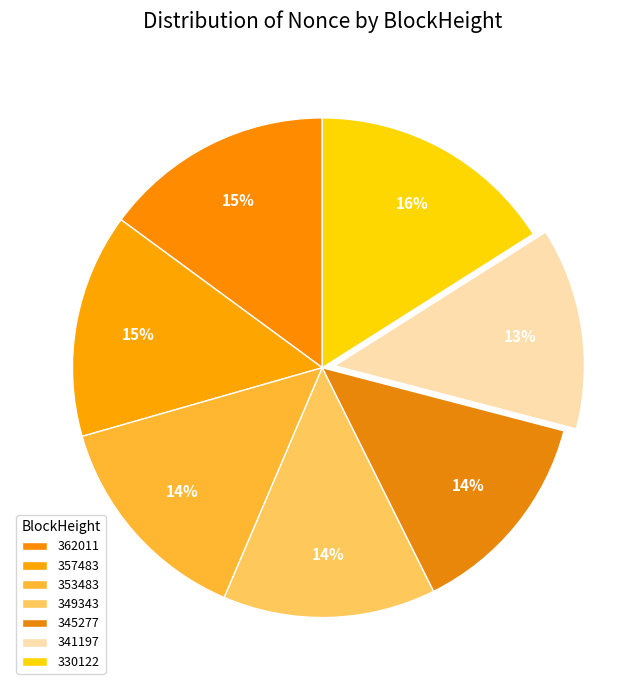

True or false: 330122 accounts for 25% of the total.

False